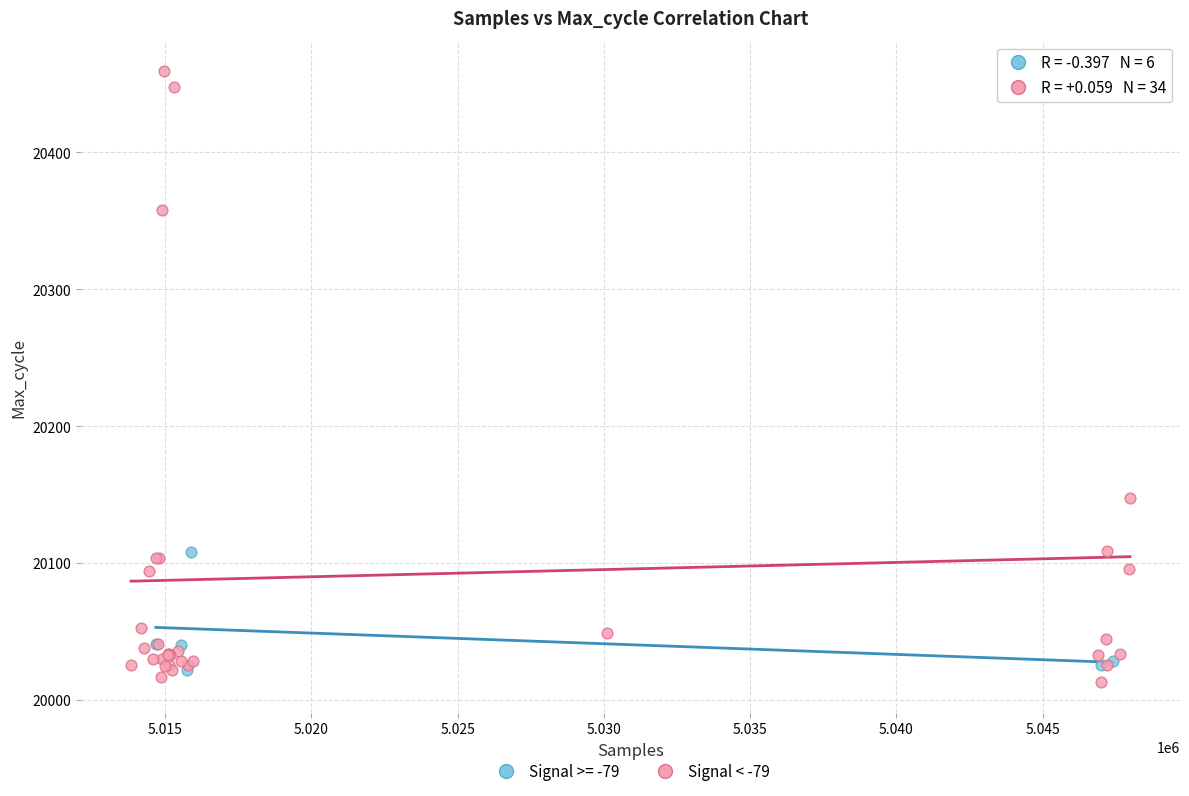

Which series has the widest spread of Y values?

Signal < -79